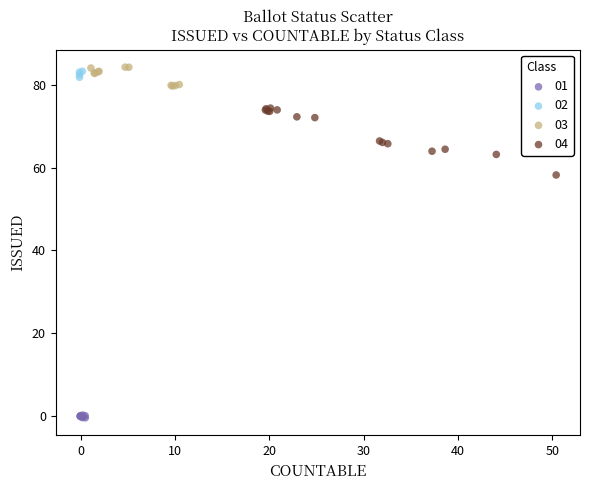

Which series reaches the minimum Y coordinate?

01